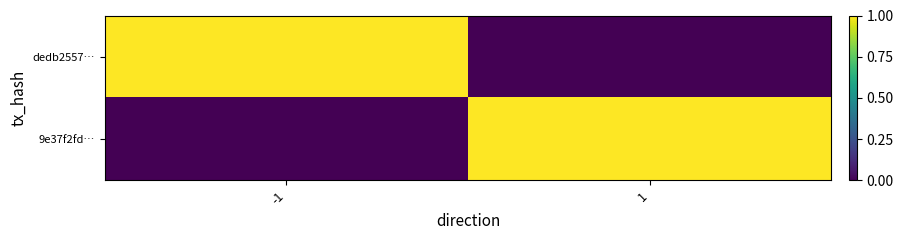

What is the greatest value displayed?

1.0